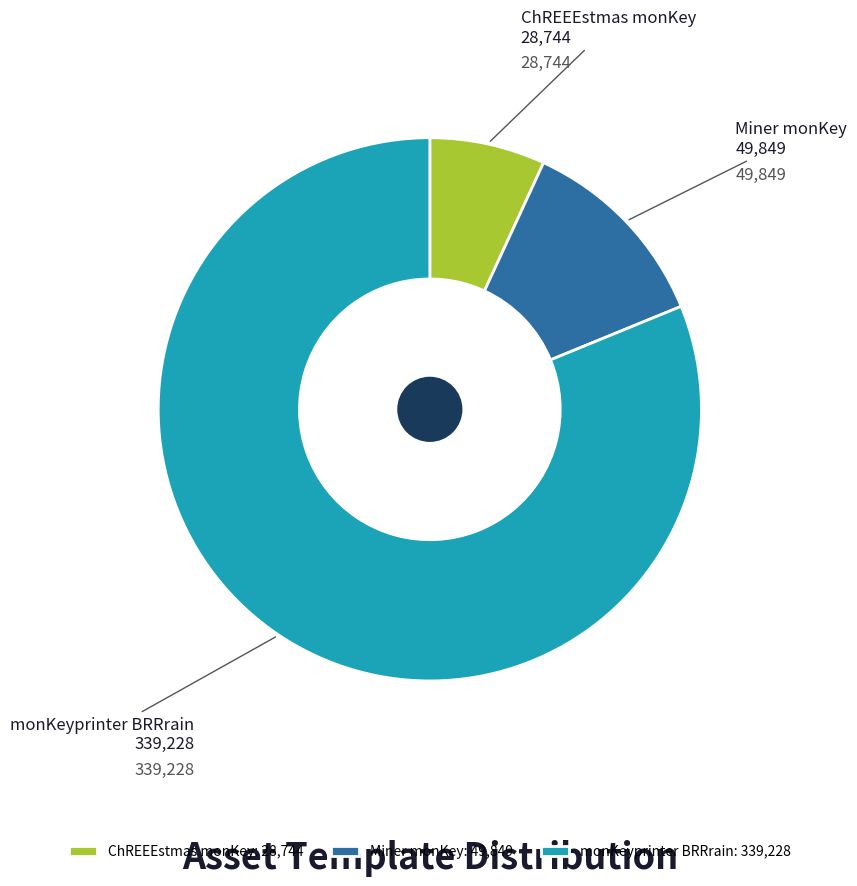

Which category accounts for the majority?

monKeyprinter BRRrain